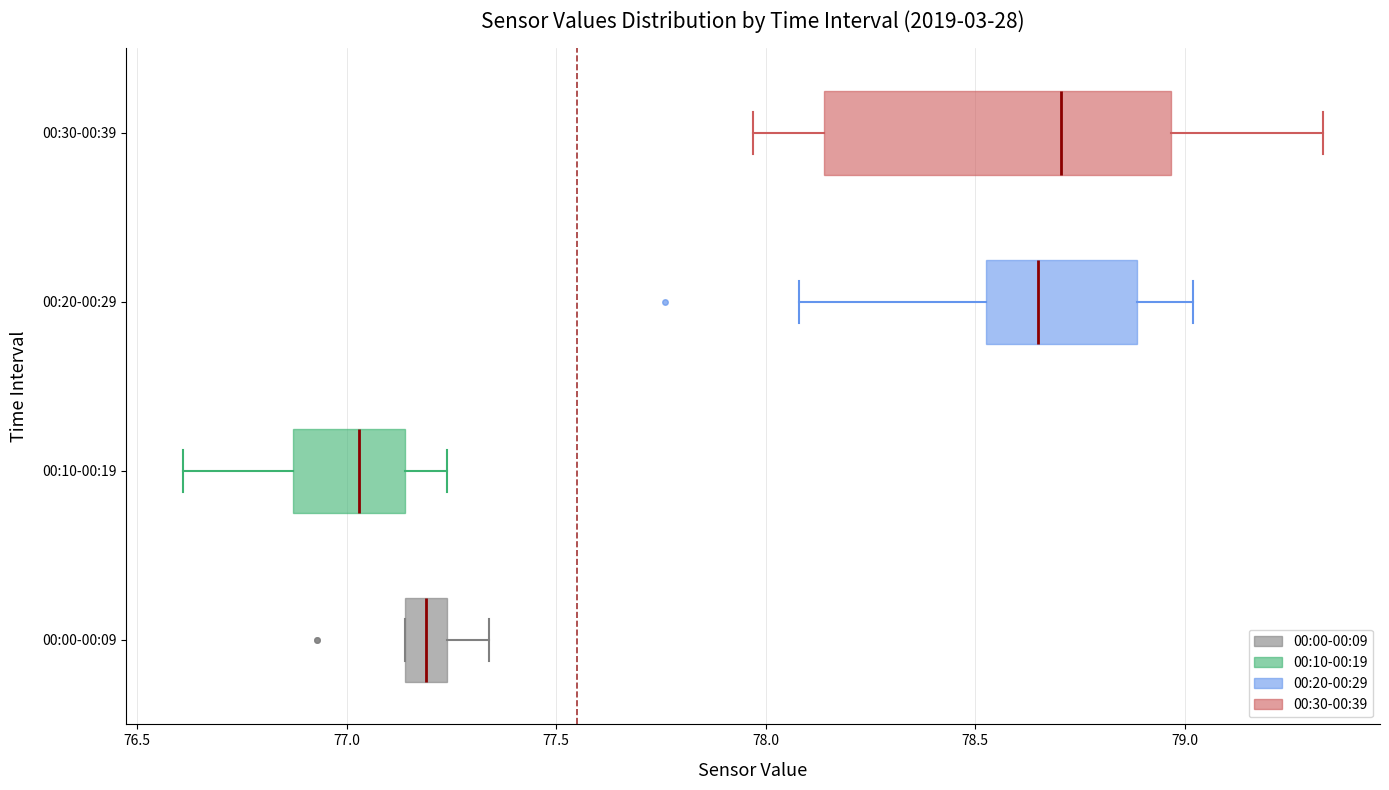

Where is the left edge of the box for 00:00-00:09 on the x-axis? The values are not printed on the chart, so give them approximately, as read against the axis.

77.15